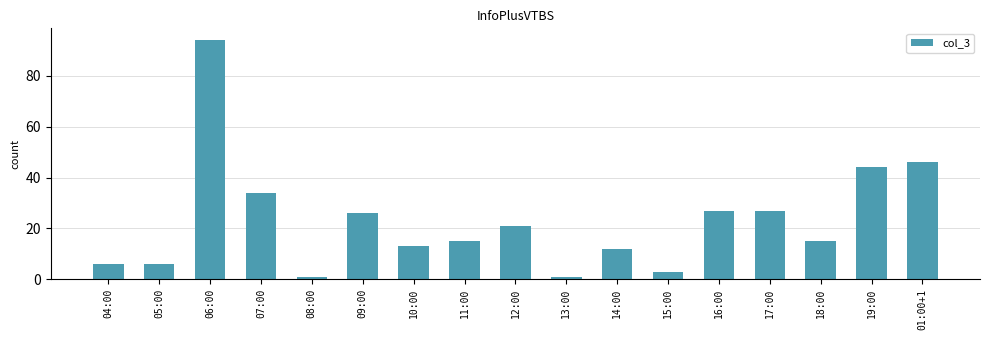

What is the value of the 12th bar from the left?

3